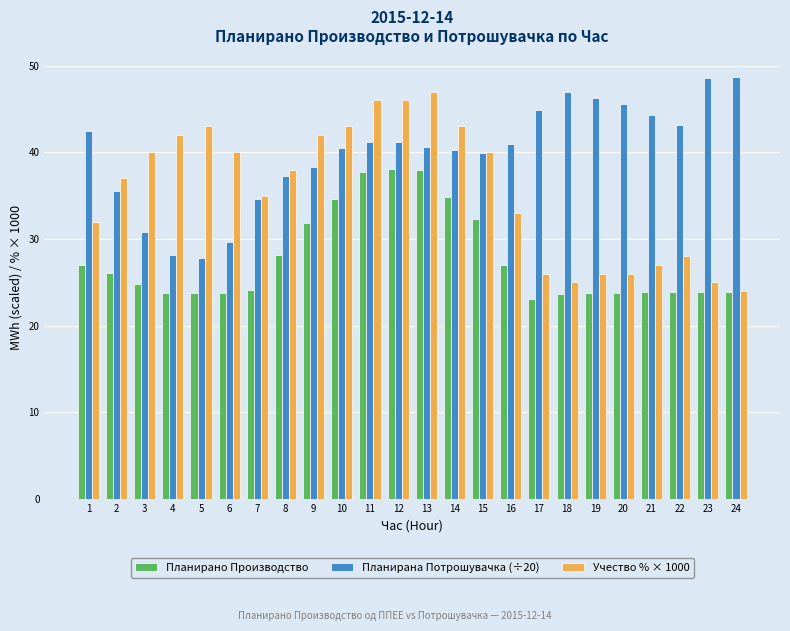

Which series has the largest range (max minus min)?

Учество % × 1000